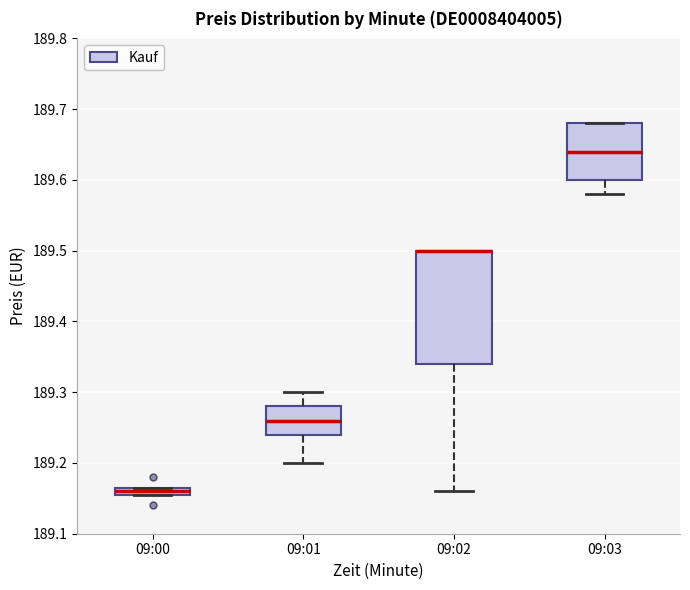

Where is the lower edge of the box for 09:00 on the y-axis? The values are not printed on the chart, so give them approximately, as read against the axis.

189.16